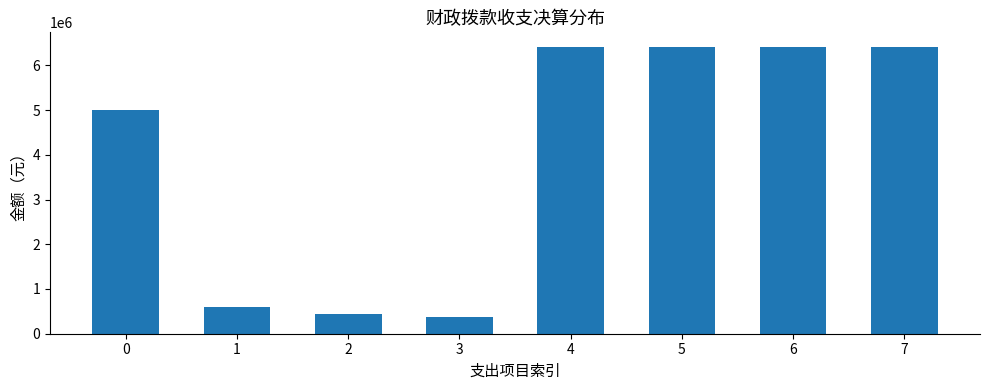

Reading left to right, extract all data points from this chart.

0=4997349.3	1=594591.0	2=447465.3	3=376363.0	4=6415768.7	5=6415768.7	6=6415768.7	7=6415768.7